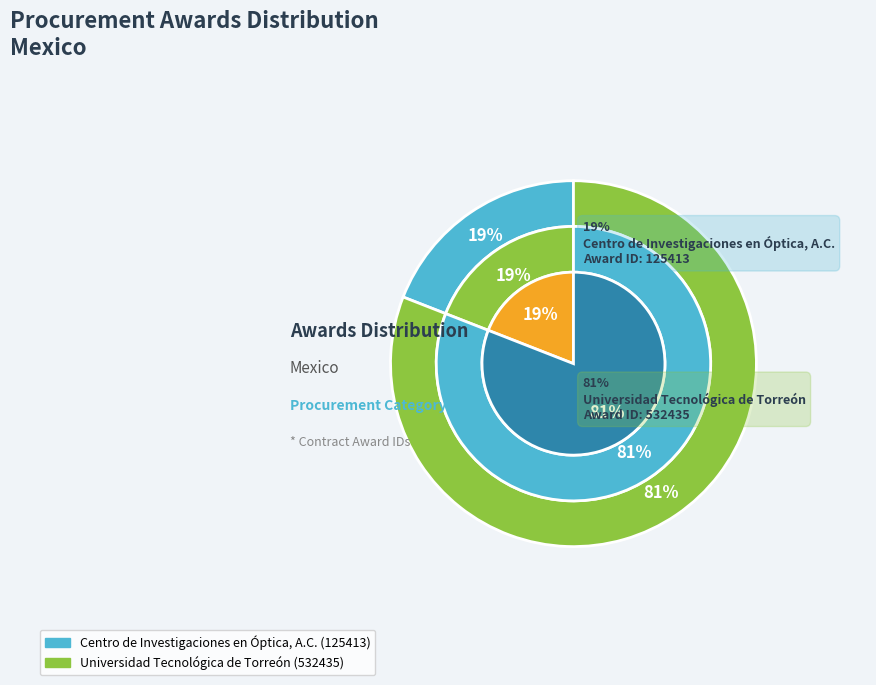

Is Universidad Tecnológica de Torreón the majority of the pie?

Yes